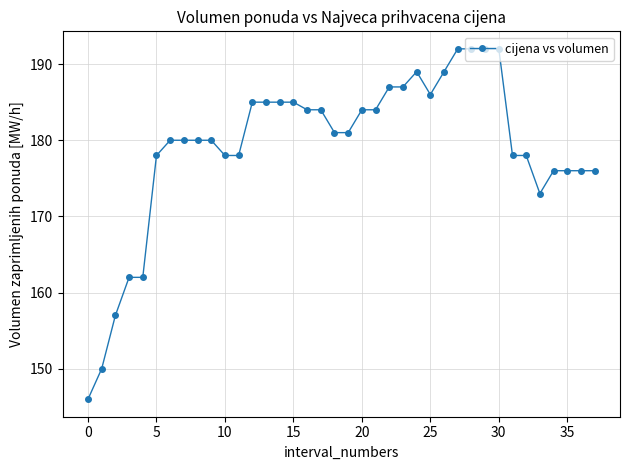

True or false: the data has more than 0 interior local peaks.

True